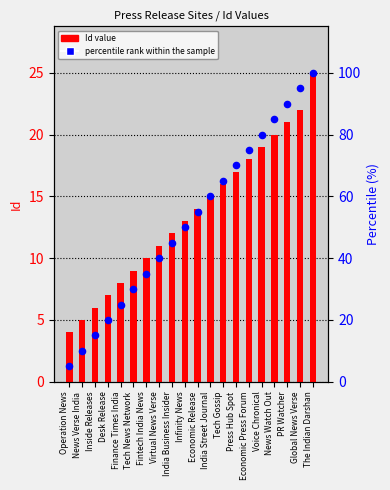

Is the value of Id value at Voice Chronical greater than the value of percentile rank within the sample at Infinity News?

No